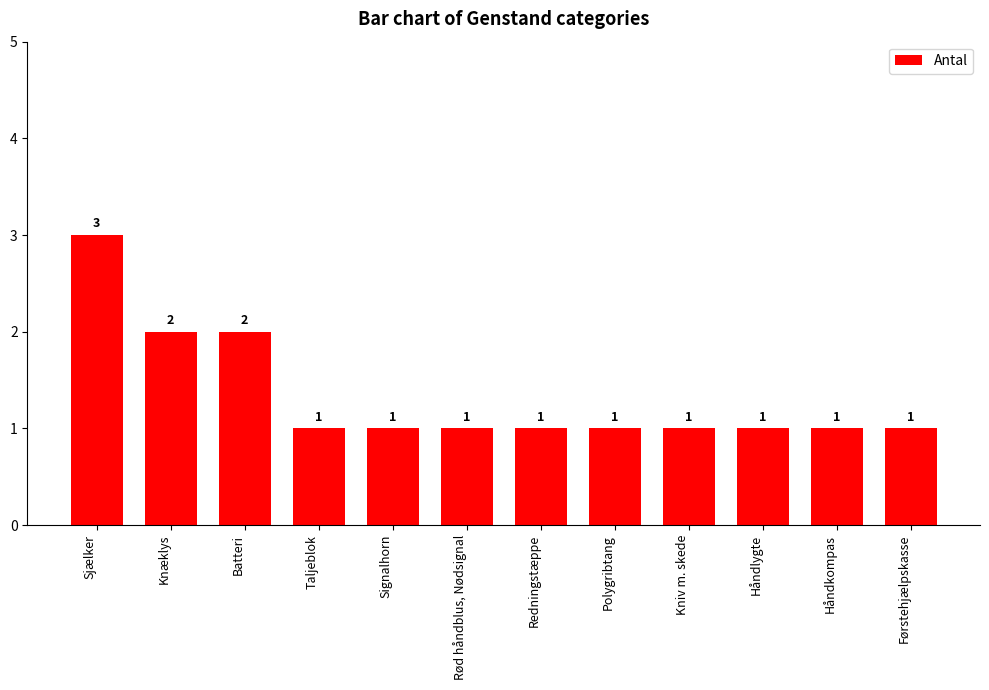

What is the label of the 7th bar from the right?

Rød håndblus, Nødsignal